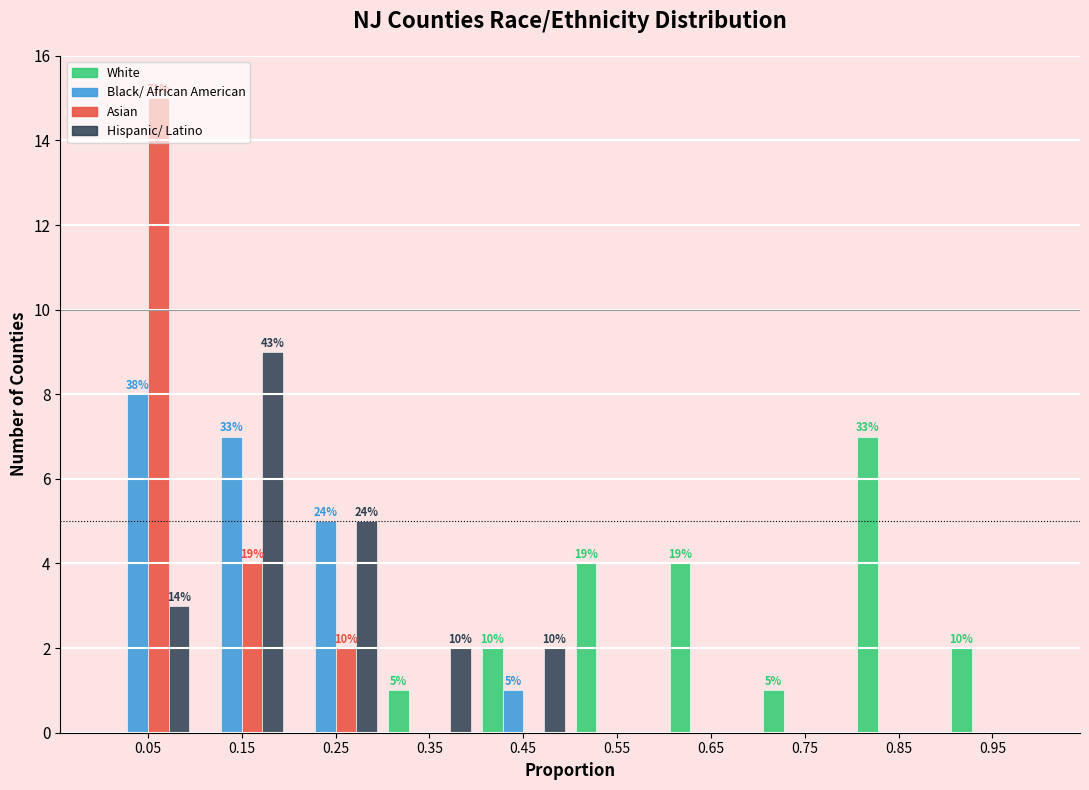

In the Asian series, which range on the x-axis has the tallest bar?

0.0 to 0.1